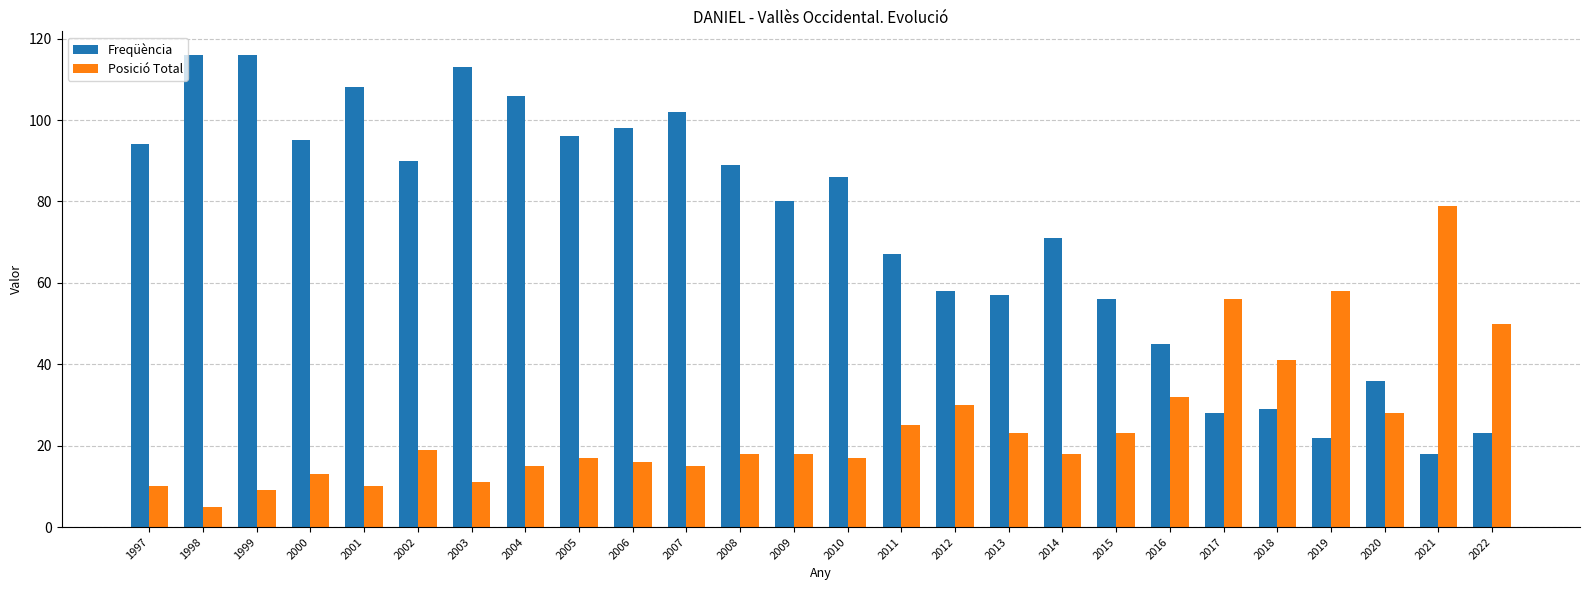

How many data points in Freqüència are less than 86?

13